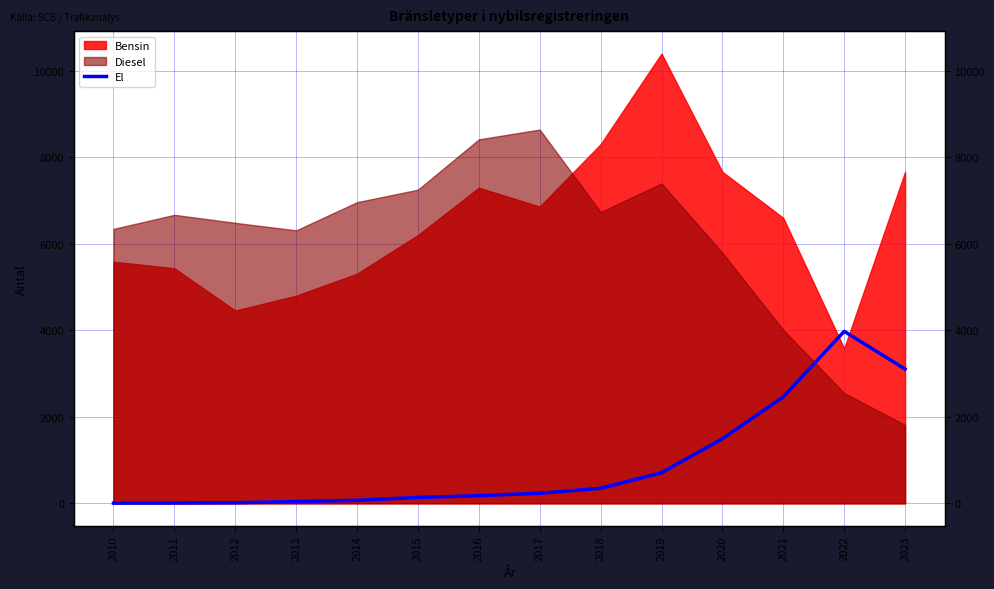

What is the sum of the values at 2022 and 2020?

5471.3